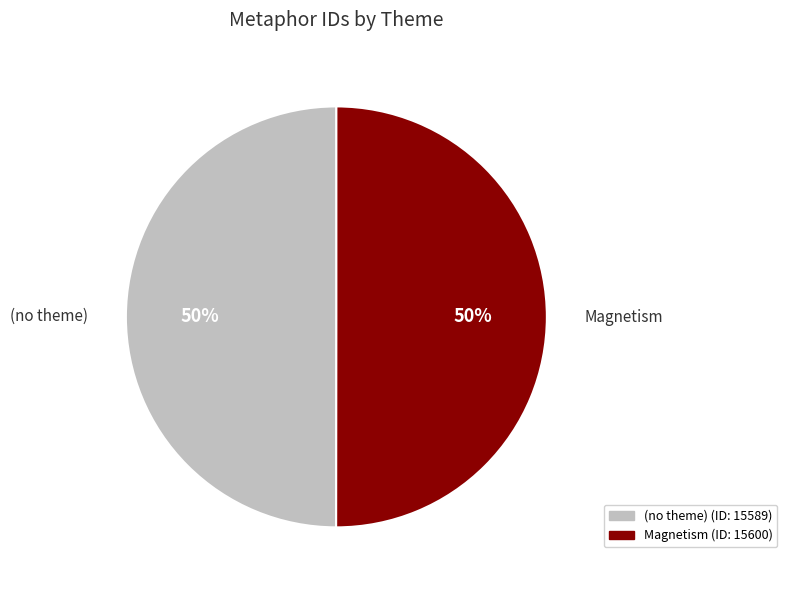

Count the number of slices in the pie.

2